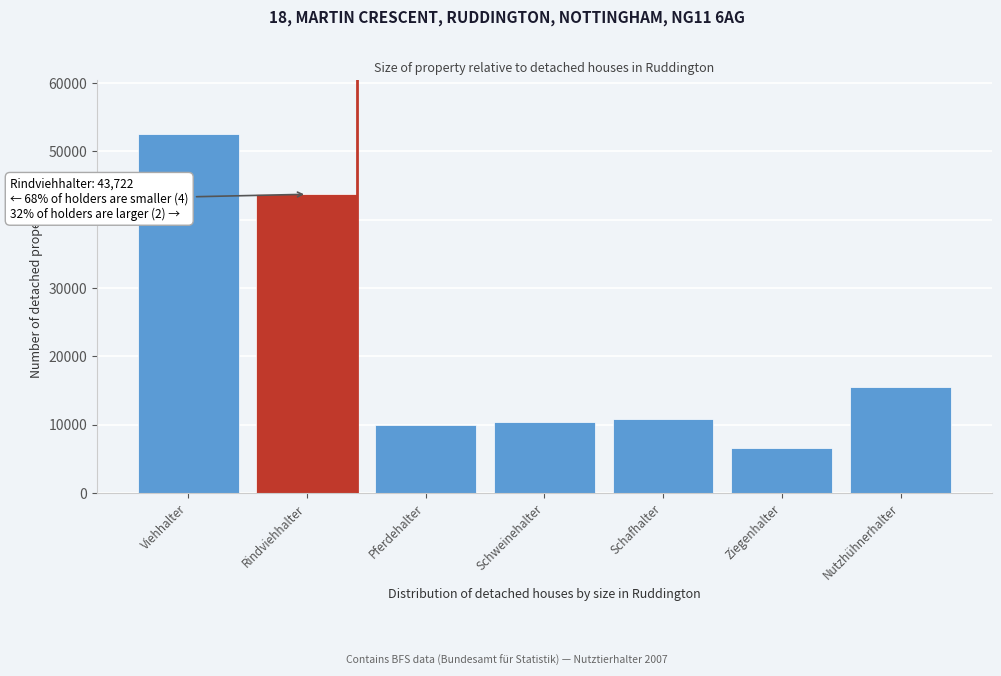

Reading left to right, what are all the values shown in this chart?

Viehhalter=52527	Rindviehhalter=43722	Pferdehalter=9987	Schweinehalter=10416	Schafhalter=10805	Ziegenhalter=6638	Nutzhühnerhalter=15529